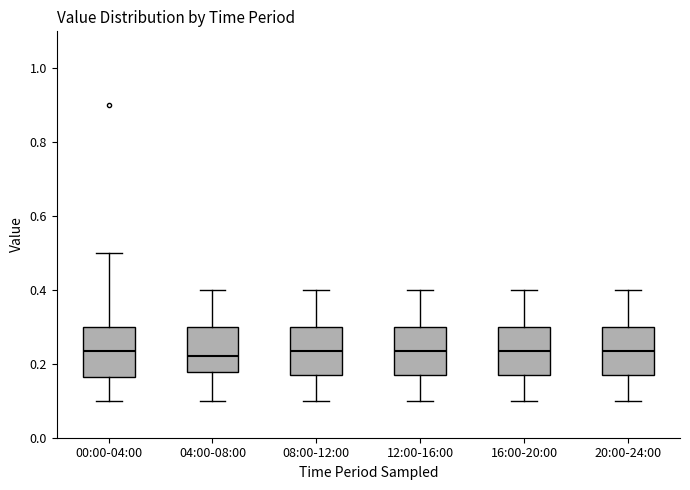

Reading left to right, transcribe this box plot: for each box, give where its median line is, the range the box spans, and where its two whiskers end, as read against the y-axis. The values are not printed on the chart, so give them approximately, as read against the axis.

00:00-04:00: median 0.24, box 0.16 to 0.30, whiskers 0.10 to 0.50
04:00-08:00: median 0.22, box 0.18 to 0.30, whiskers 0.10 to 0.40
08:00-12:00: median 0.24, box 0.18 to 0.30, whiskers 0.10 to 0.40
12:00-16:00: median 0.24, box 0.18 to 0.30, whiskers 0.10 to 0.40
16:00-20:00: median 0.24, box 0.18 to 0.30, whiskers 0.10 to 0.40
20:00-24:00: median 0.24, box 0.18 to 0.30, whiskers 0.10 to 0.40